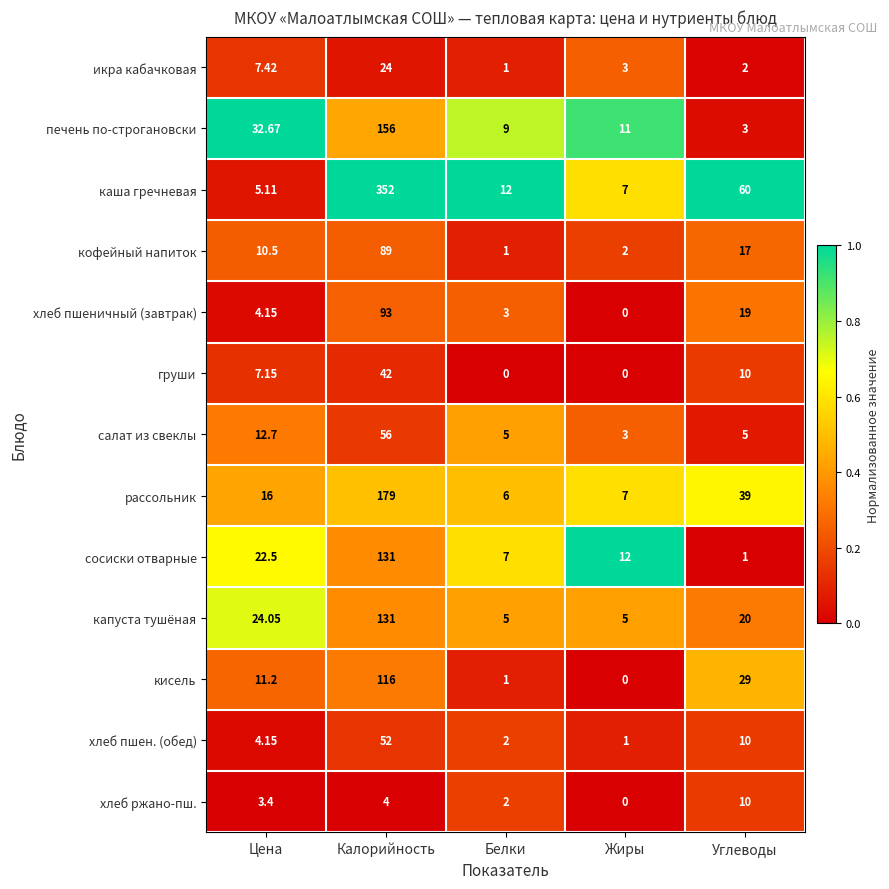

Which label corresponds to the largest value in the chart?

Калорийность